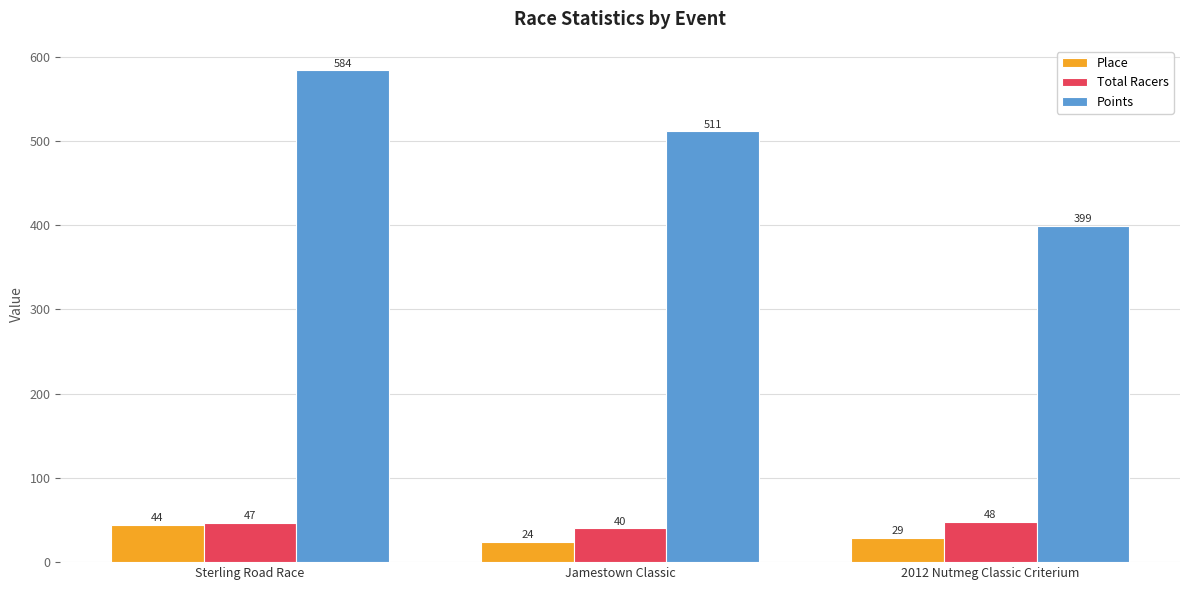

Which series has the widest spread of values?

Points